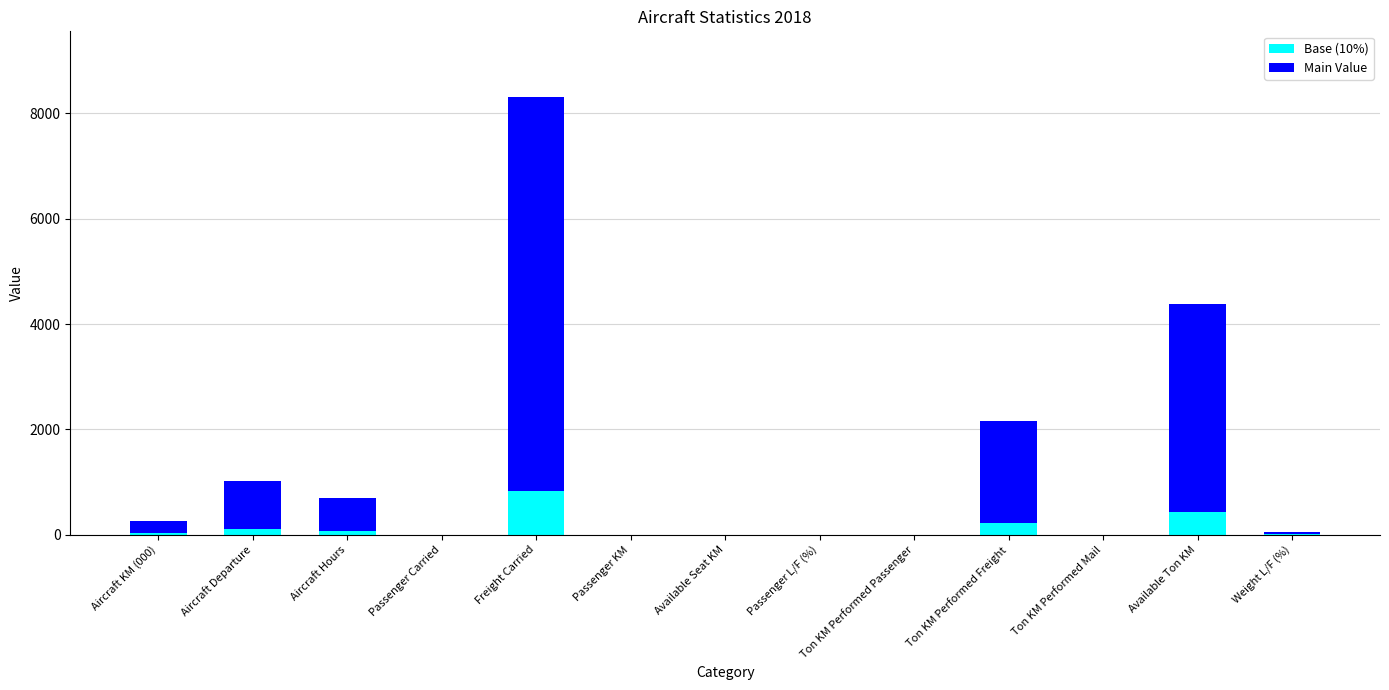

Is it true that Base (10%) equals -316.1 at Ton KM Performed Passenger?

False